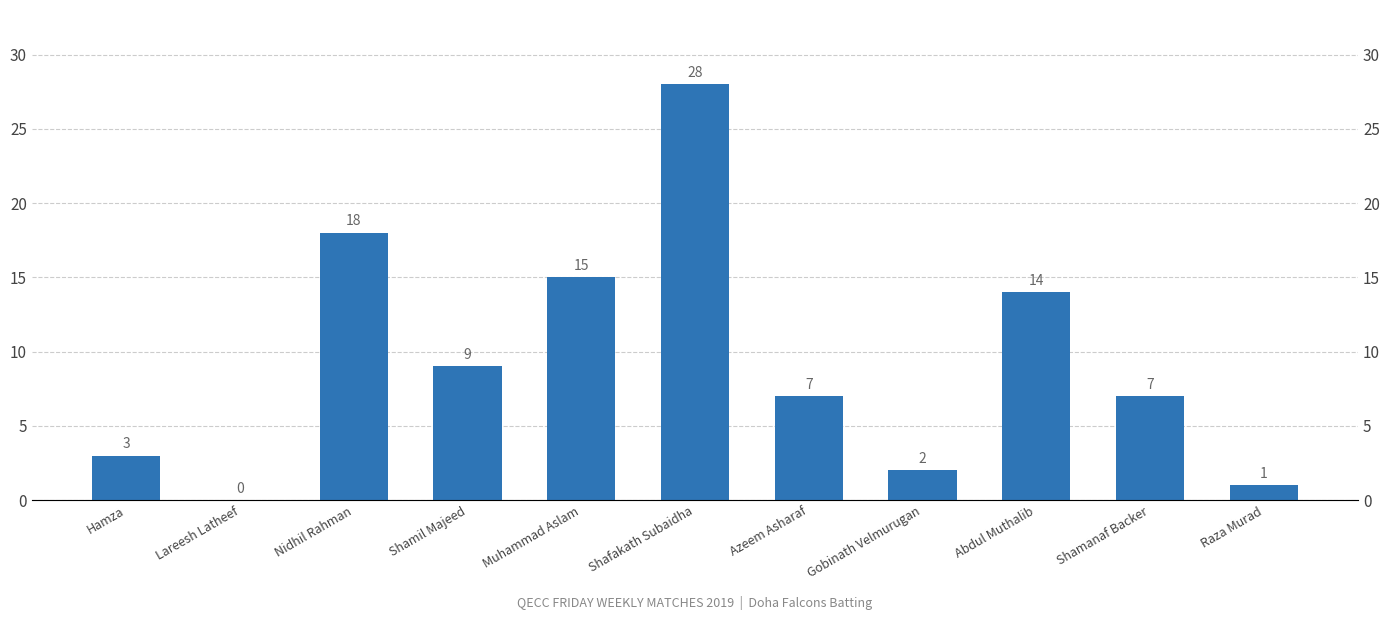

Are the bars grouped side by side (vs. stacked)?

No